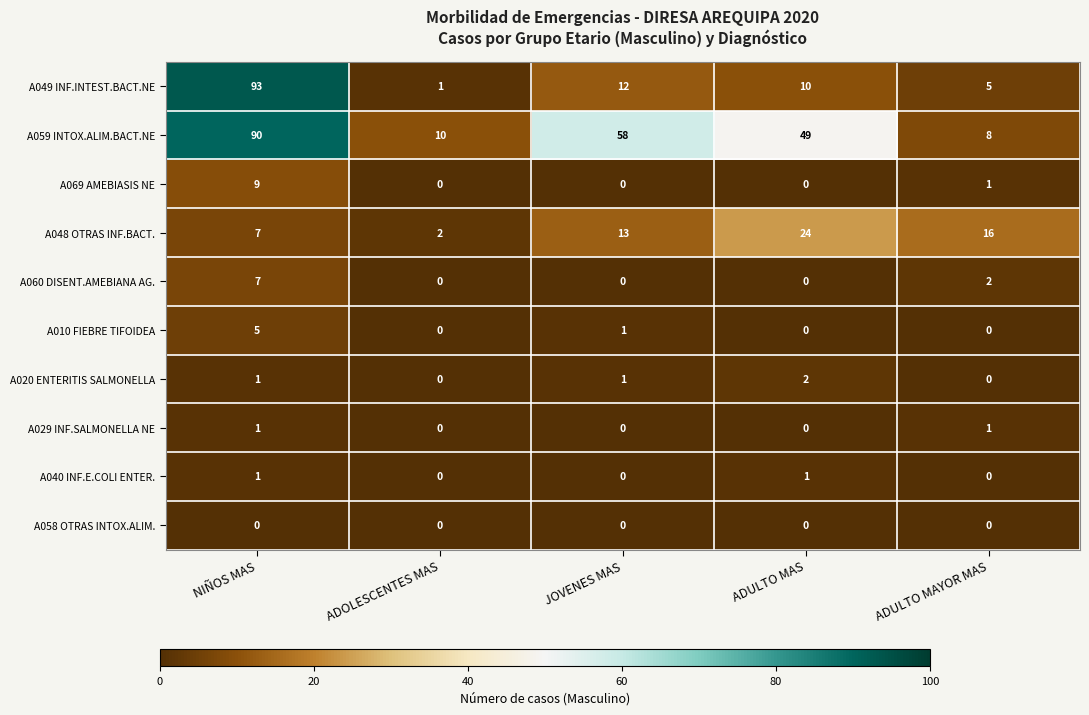

Which category has the lowest value in the A048 OTRAS INF.BACT. series?

ADOLESCENTES MAS